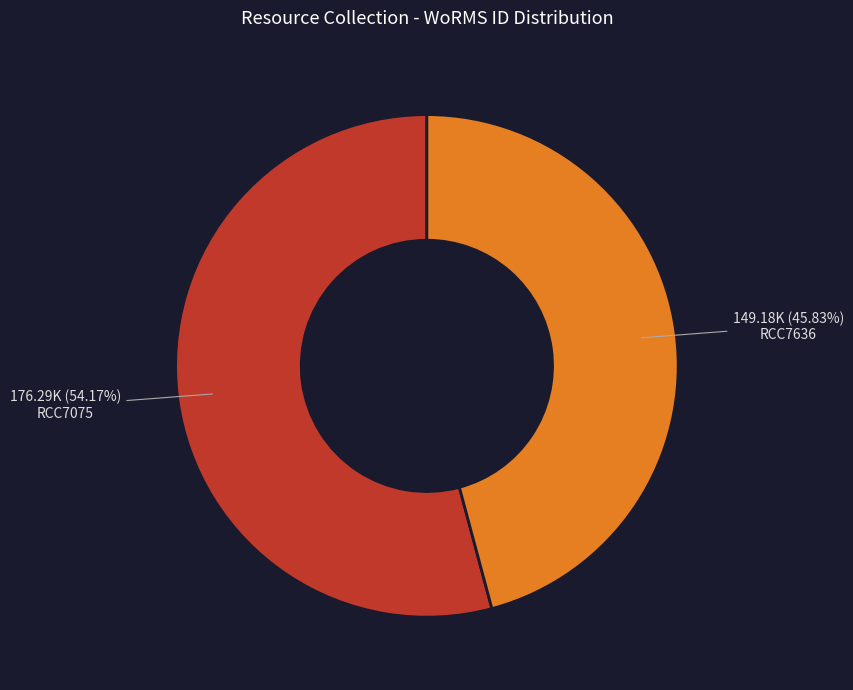

To the nearest percent, what portion does RCC7075 represent?

54%